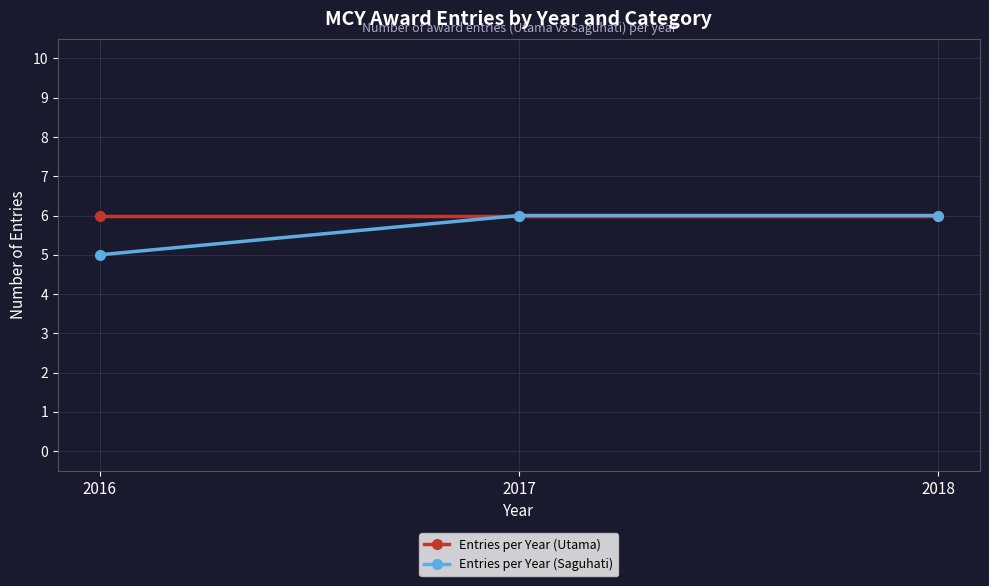

What is the minimum value for Entries per Year (Utama)?

6